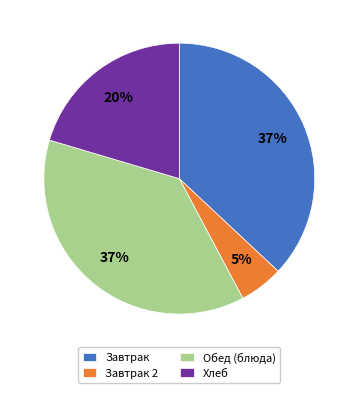

True or false: Завтрак accounts for 47% of the total.

False